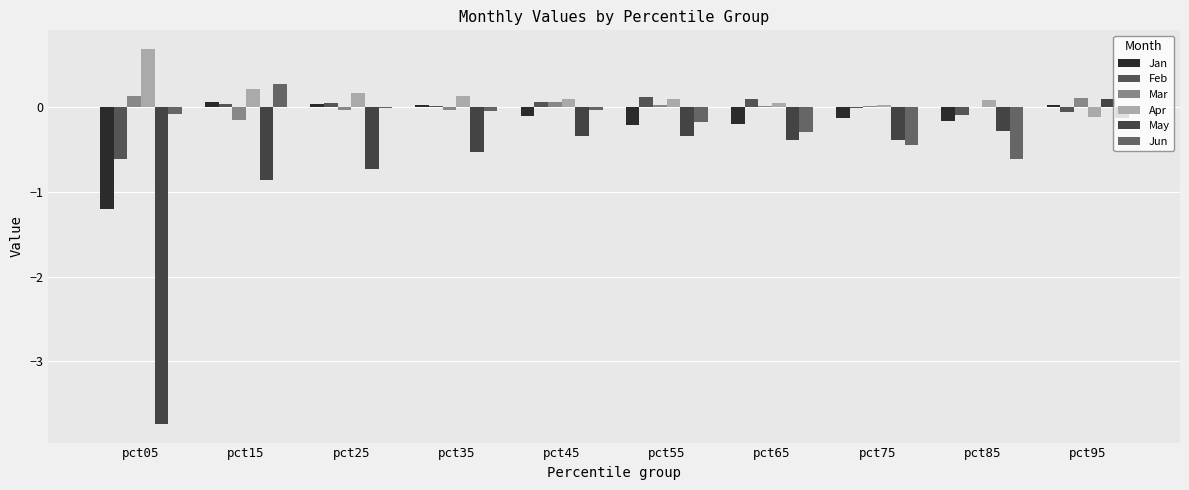

Where is Jan nearest to the value 0?

pct35